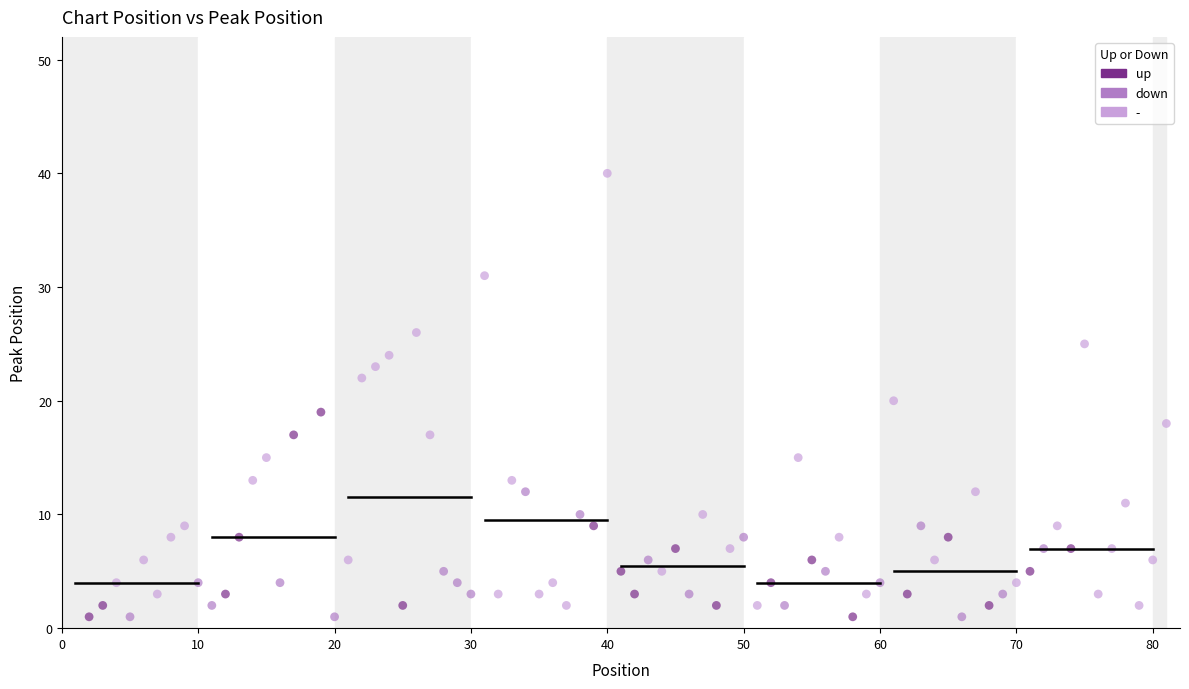

Which series contains the highest Y value?

-